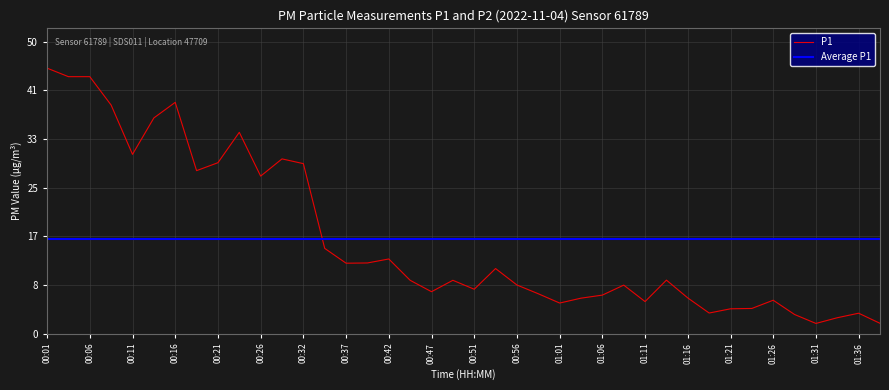

Reading right to left, list all the values displayed in this chart.

01:38=1.8	01:36=3.5	01:33=2.7	01:31=1.7	01:28=3.2	01:26=5.7	01:23=4.3	01:21=4.2	01:18=3.5	01:16=6.1	01:13=9.1	01:11=5.5	01:08=8.2	01:06=6.5	01:04=6.0	01:01=5.2	00:59=6.8	00:56=8.3	00:54=11.1	00:51=7.5	00:49=9.1	00:47=7.1	00:44=9.1	00:42=12.7	00:39=12.0	00:37=12.0	00:34=14.5	00:32=28.9	00:29=29.7	00:26=26.8	00:24=34.2	00:21=29.1	00:19=27.7	00:16=39.4	00:13=36.7	00:11=30.5	00:08=38.9	00:06=43.7	00:03=43.7	00:01=45.2